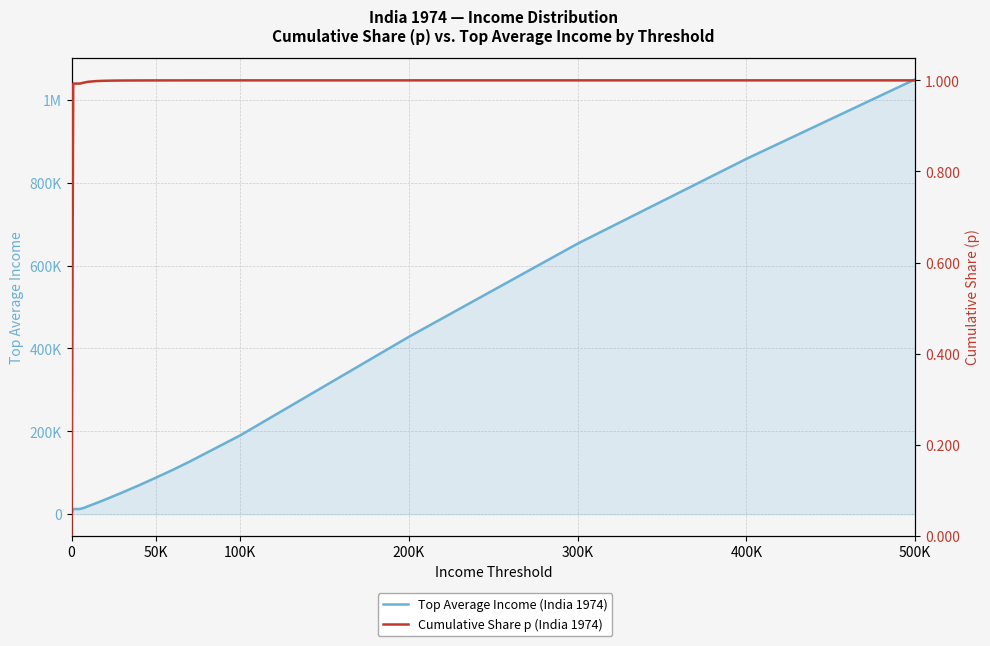

Which series has the widest spread of values?

Top Average Income (India 1974)